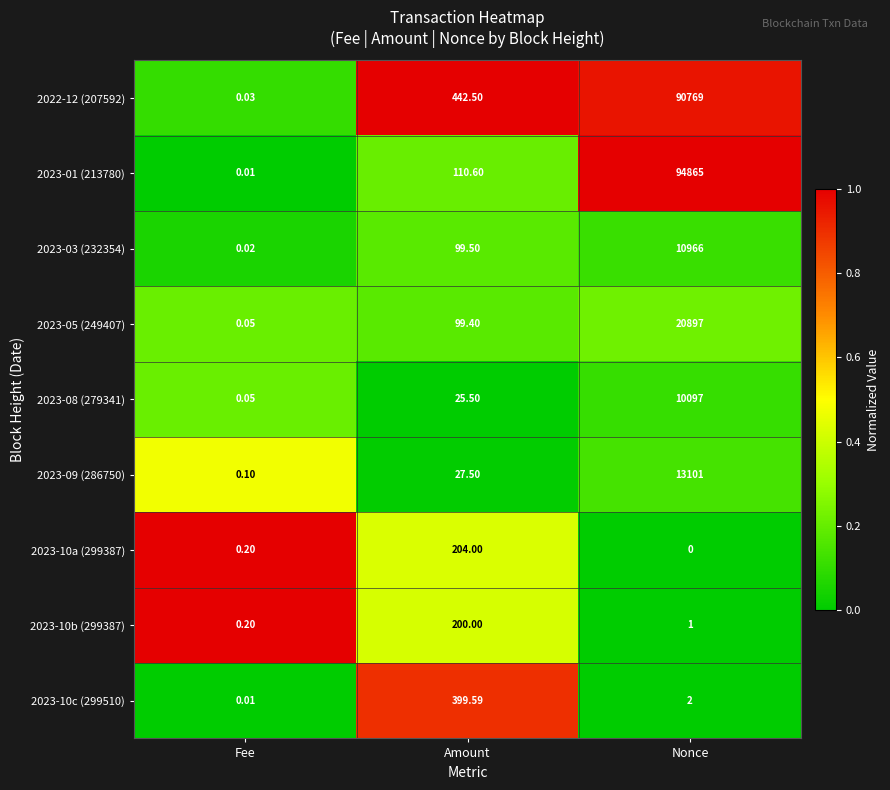

At which label does 2023-10c (299510) reach its minimum?

Fee